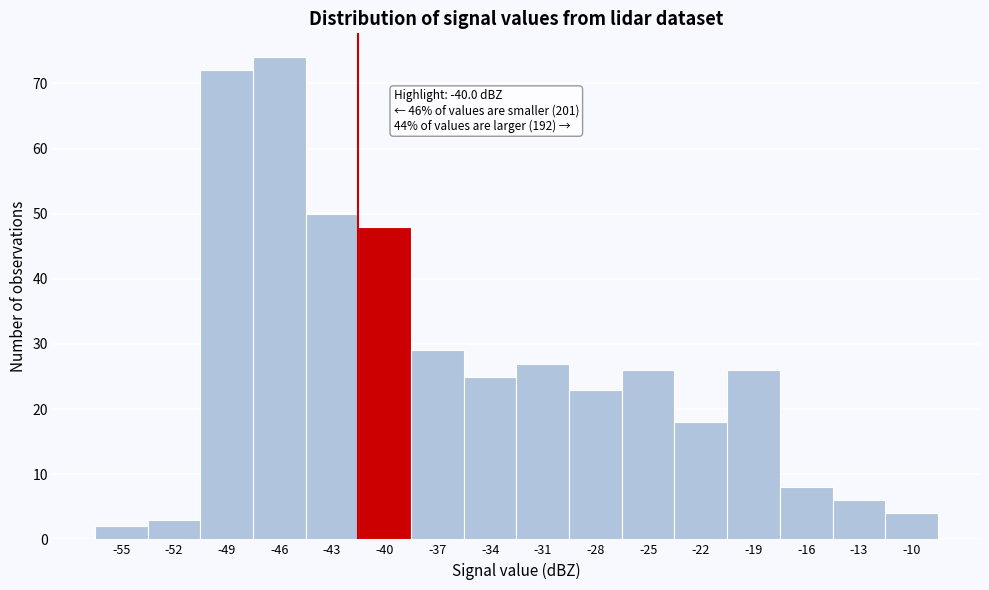

Reading left to right, what are all the values shown in this chart?

2	3	72	74	50	48	29	25	27	23	26	18	26	8	6	4